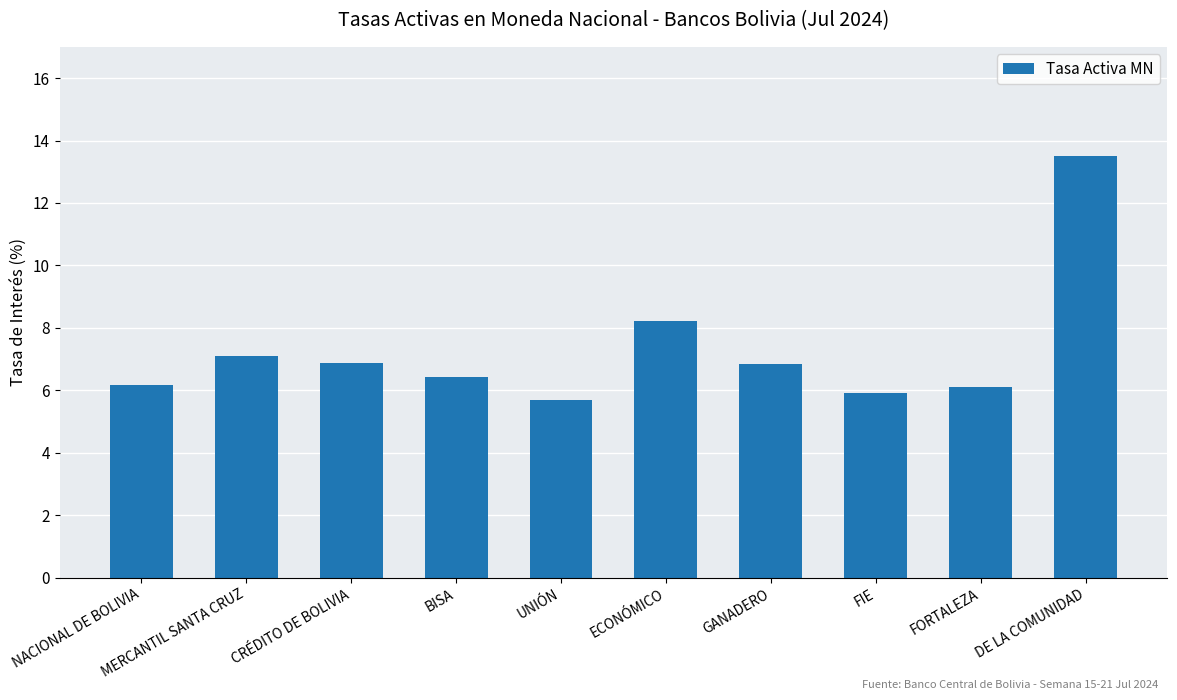

Is it true that the value at UNIÓN is 1.2?

False